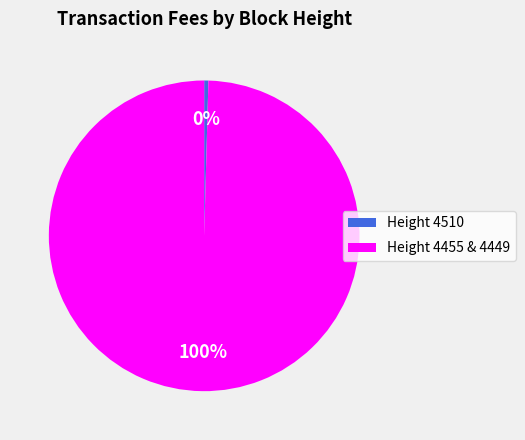

True or false: Height 4510 accounts for 0% of the total.

True